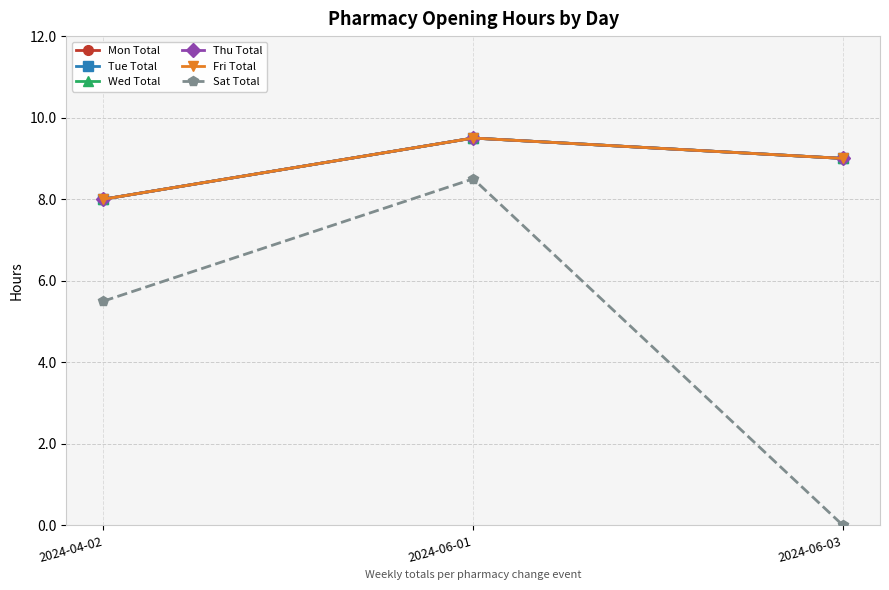

What is the total value across all series at 2024-06-01?

56.0